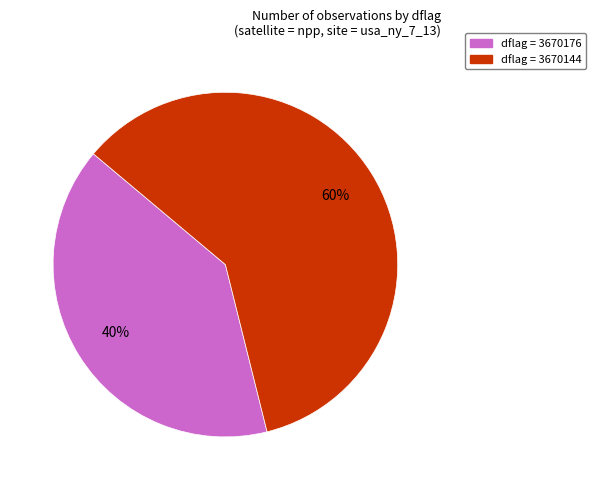

The dflag = 3670176 slice represents 27% of the pie. True or false?

False